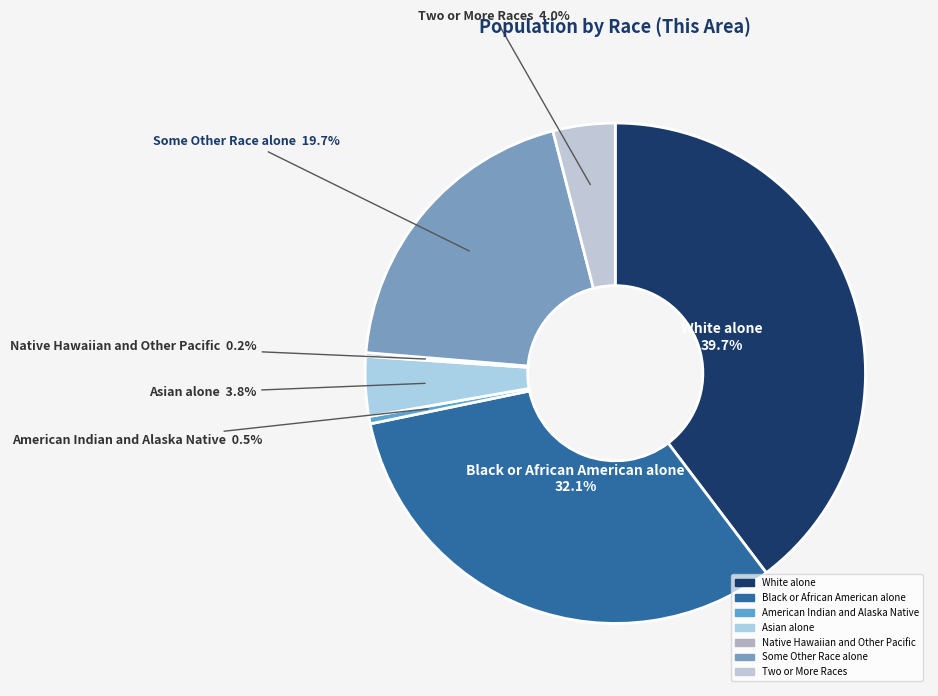

To the nearest percent, what portion does Two or More Races represent?

4%